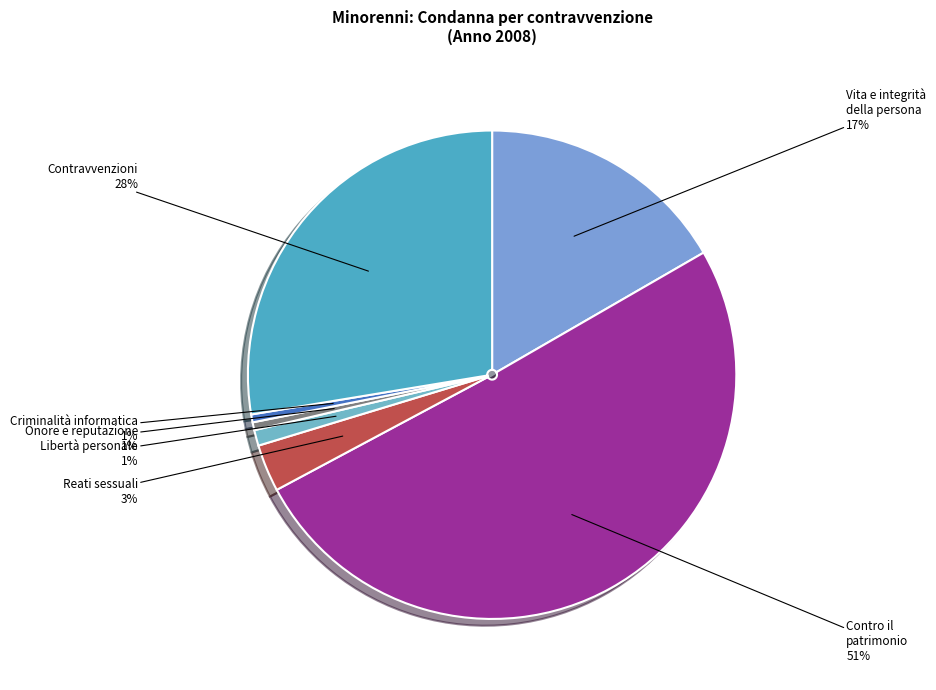

Which category has the biggest portion of the pie?

Contro il patrimonio